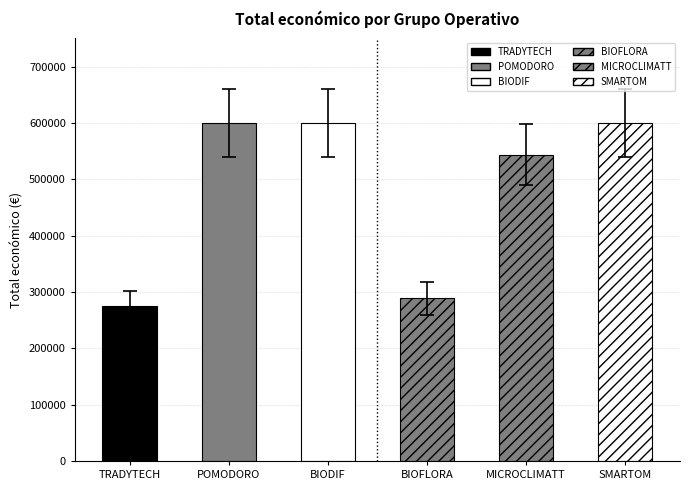

Which has a higher value, TRADYTECH or SMARTOM?

SMARTOM